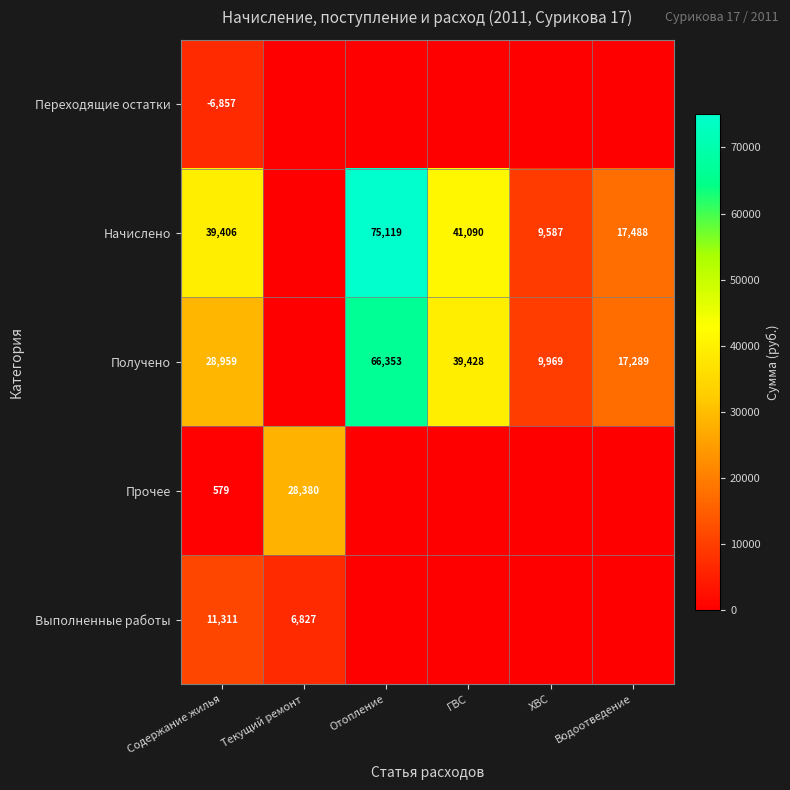

At Содержание жилья, list the series in order from largest to smallest.

Начислено, Получено, Выполненные работы, Прочее, Переходящие остатки